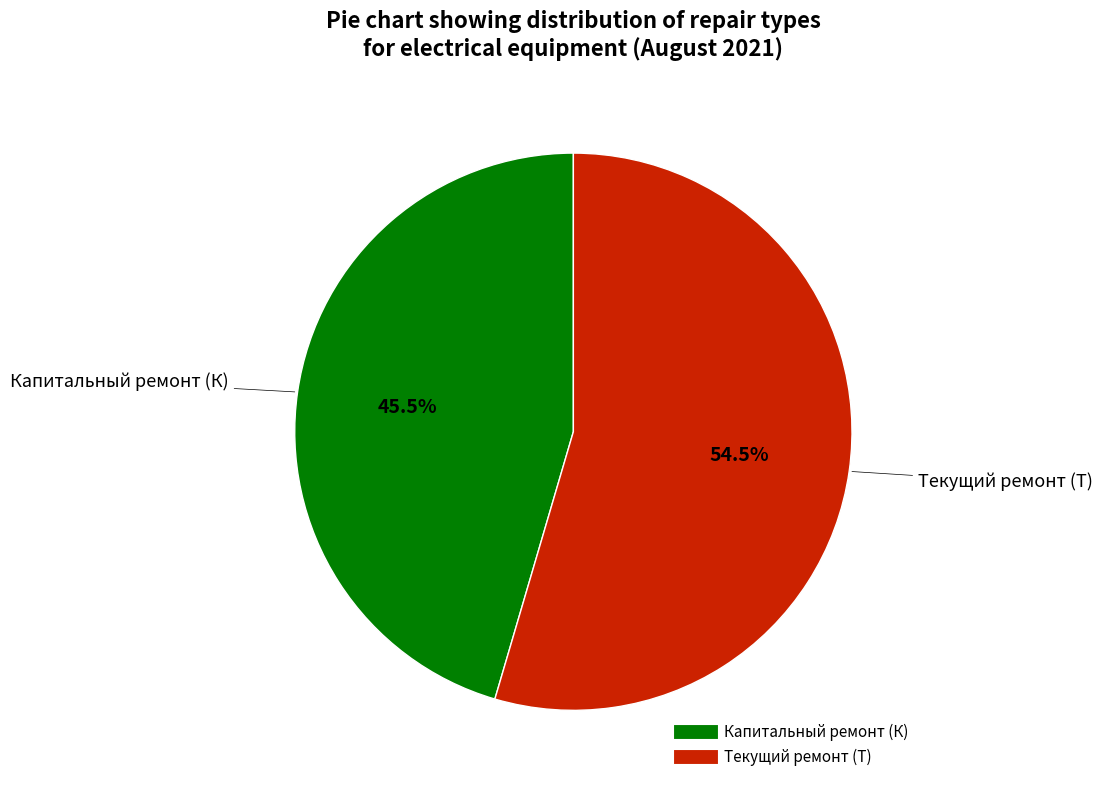

Is there any slice that represents more than half of the pie?

Yes